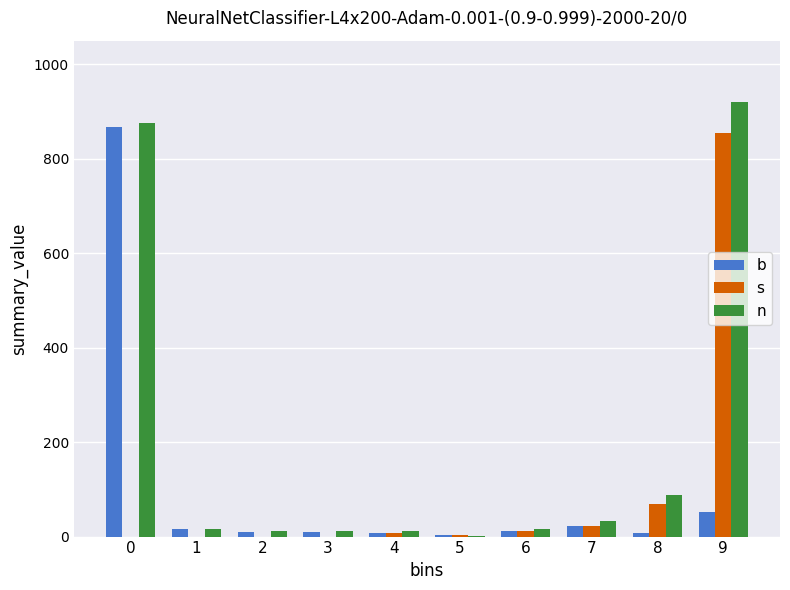

What is the highest value of the n series?

920